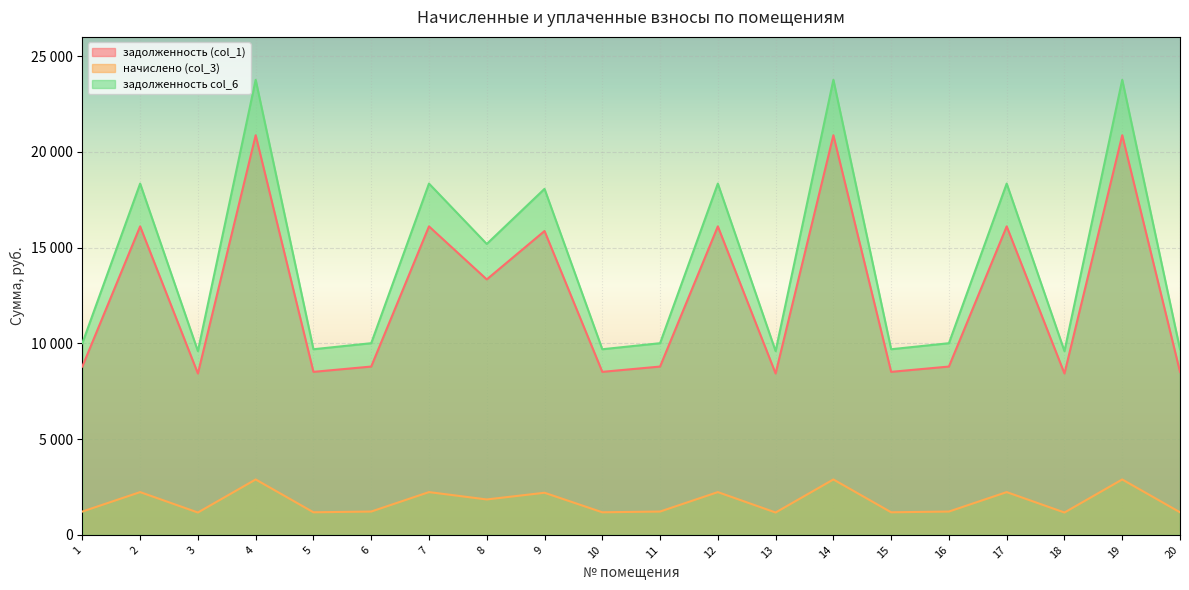

At which category is the sum across all series the highest?

4